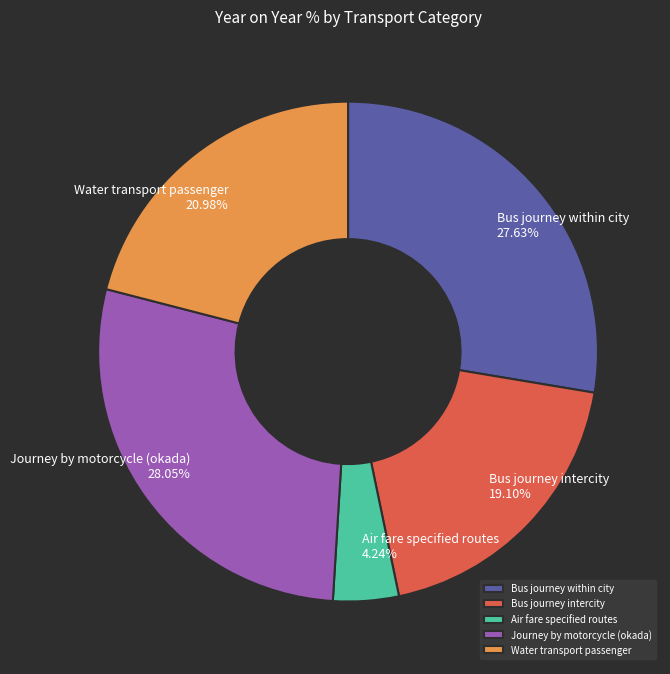

Which category has the smallest portion of the pie?

Air fare specified routes